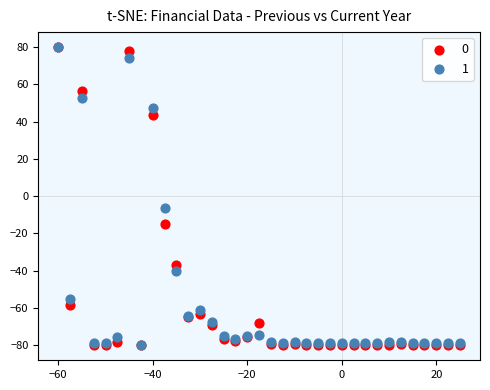

In the 1 series, what Y value is closest to 0?

-6.1